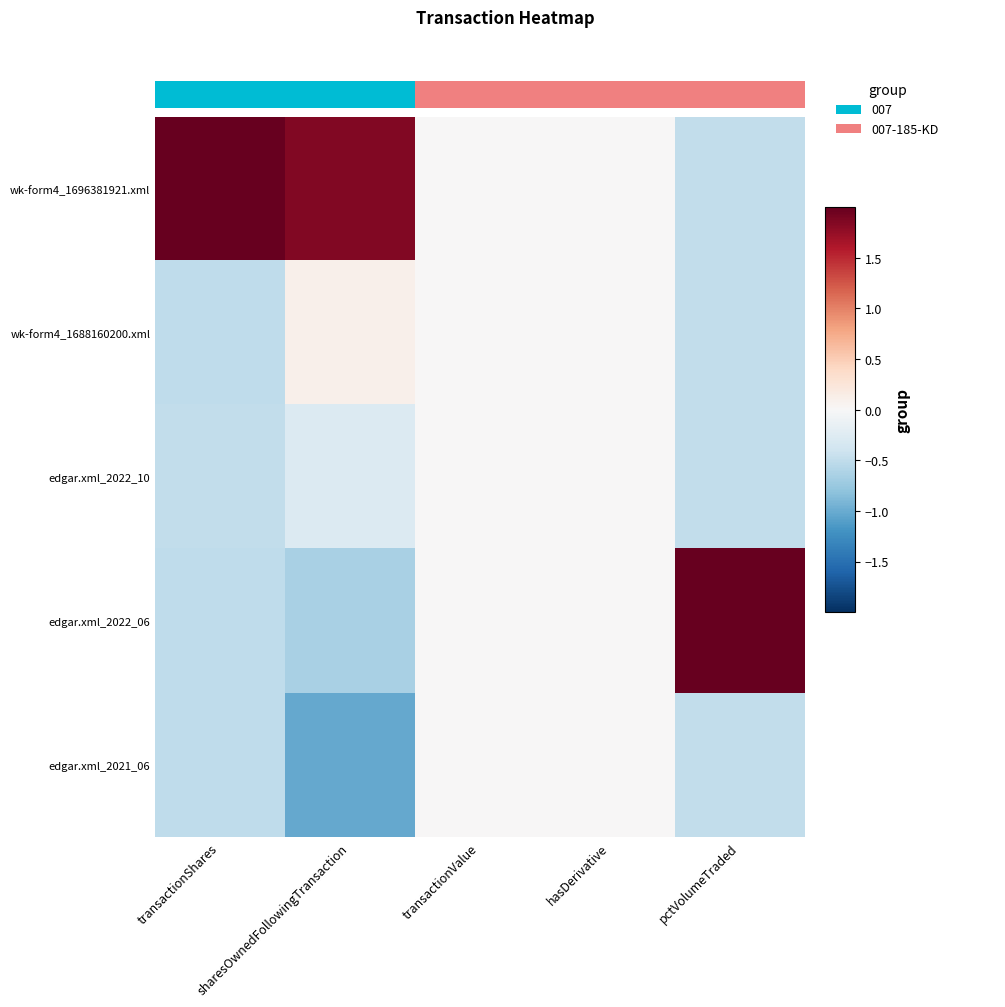

The edgar.xml_2021_06 series shows 0.0 at hasDerivative. True or false?

True